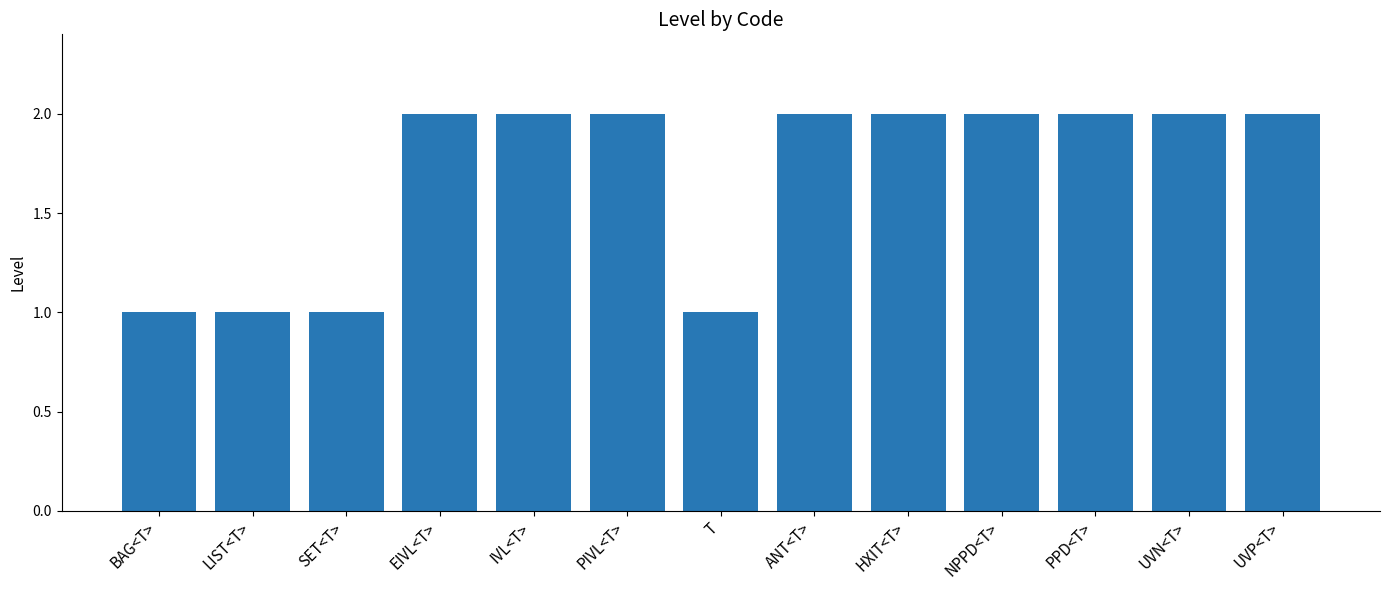

What is the label of the 5th bar from the right?

HXIT<T>